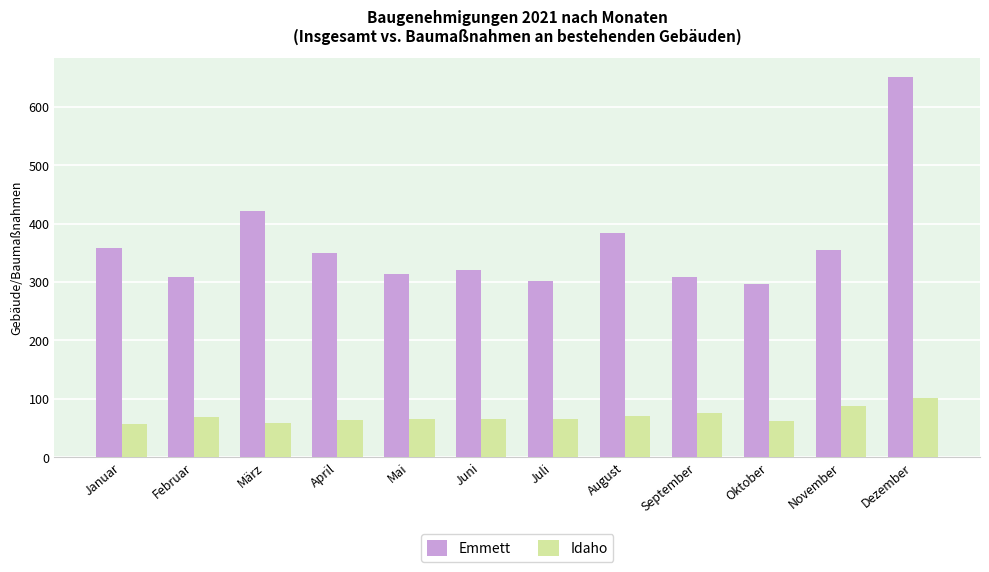

What is the minimum value for Idaho?

57